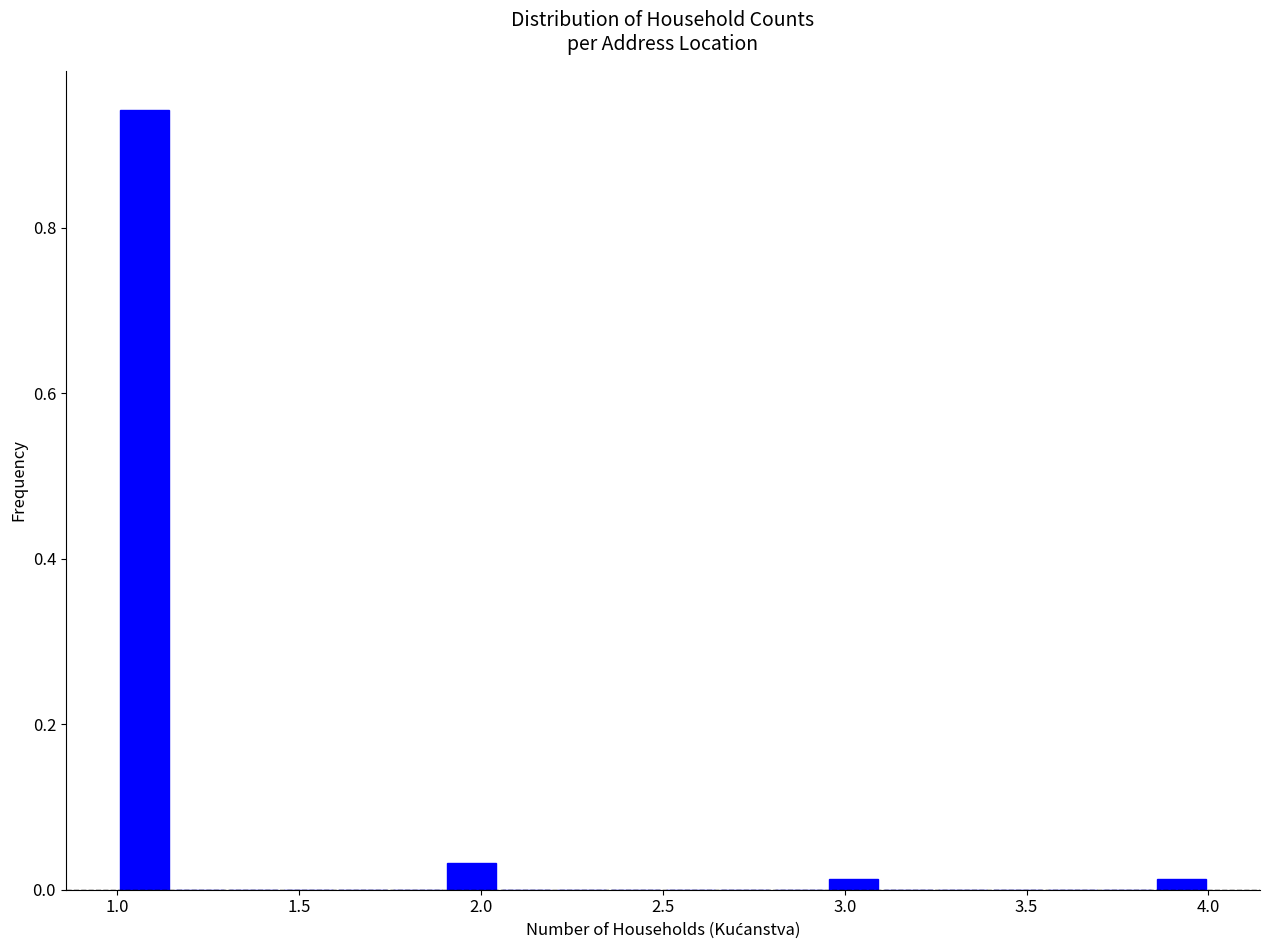

Read against the x-axis, roughly where is the centre of the tallest bar?

1.10